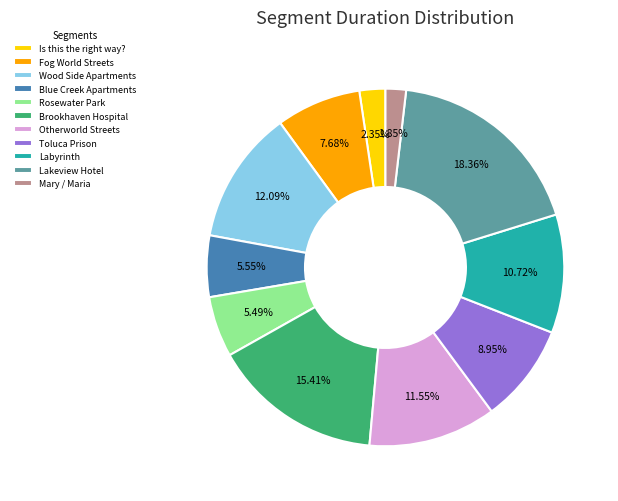

What is the ratio of the value at Brookhaven Hospital to the value at Lakeview Hotel?

0.8